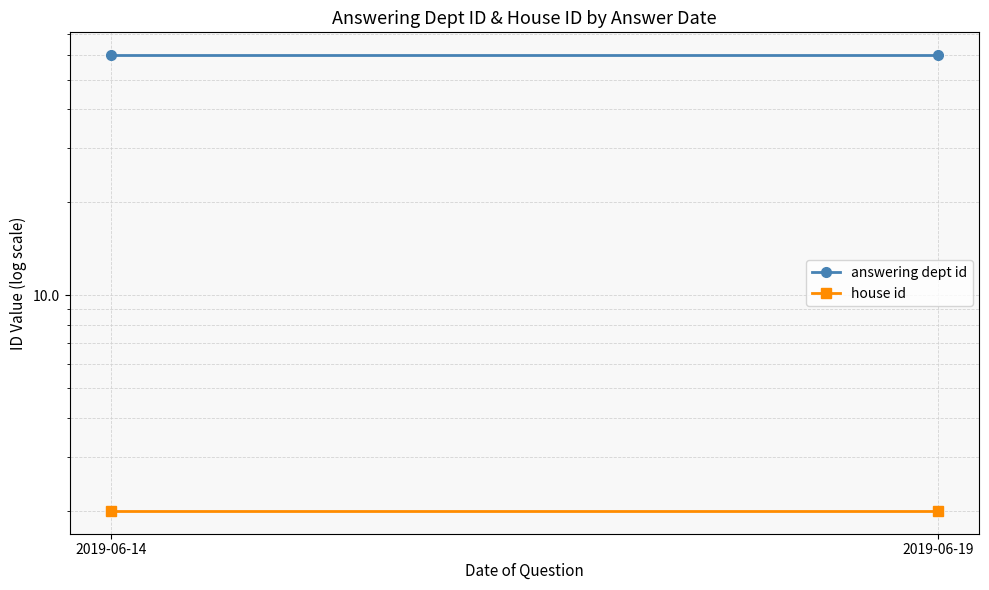

The value of house id at 2019-06-19 is 3. True or false?

False